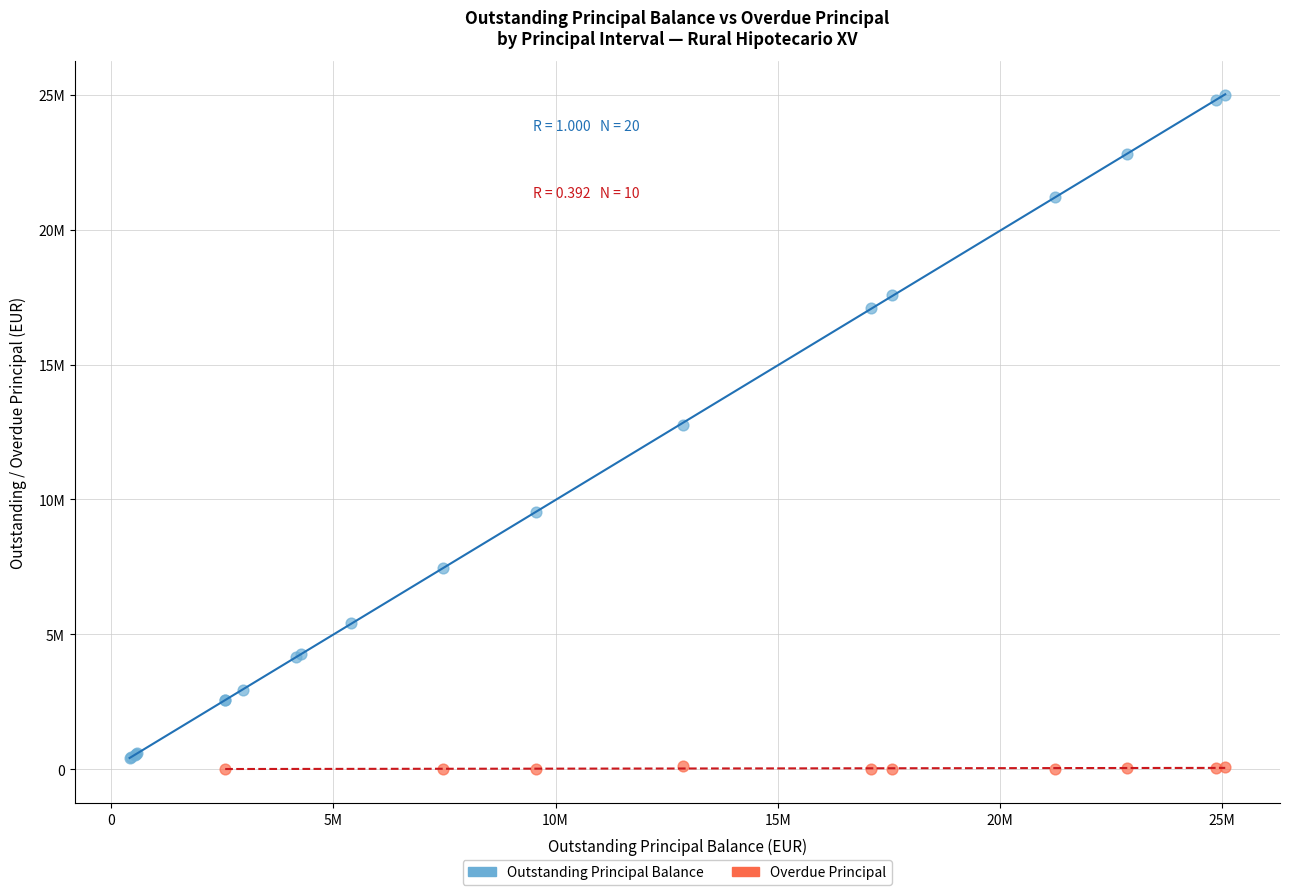

What are all the series names shown in the legend?

Outstanding Principal Balance, Overdue Principal